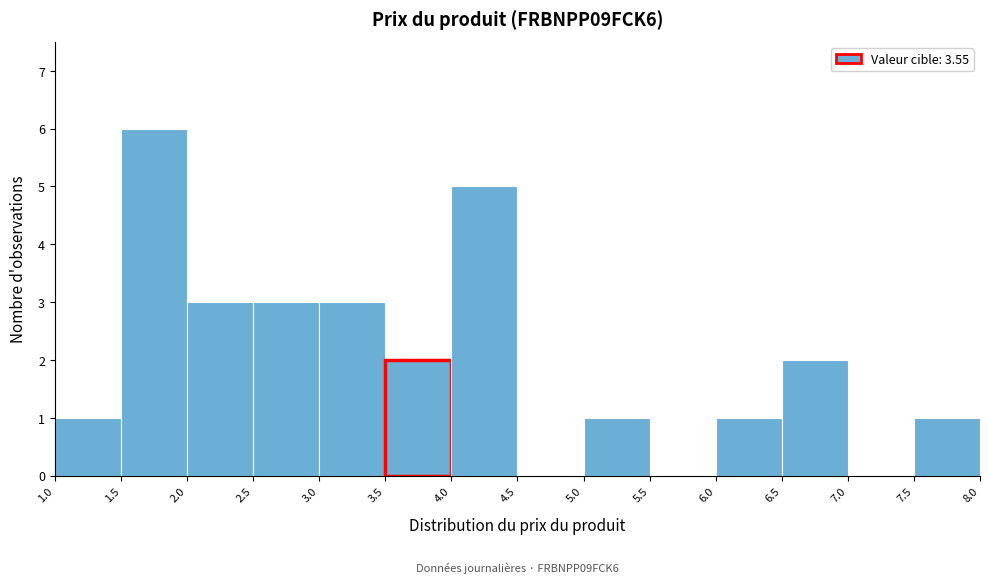

Which range on the x-axis has the tallest bar?

1.5 to 2.0